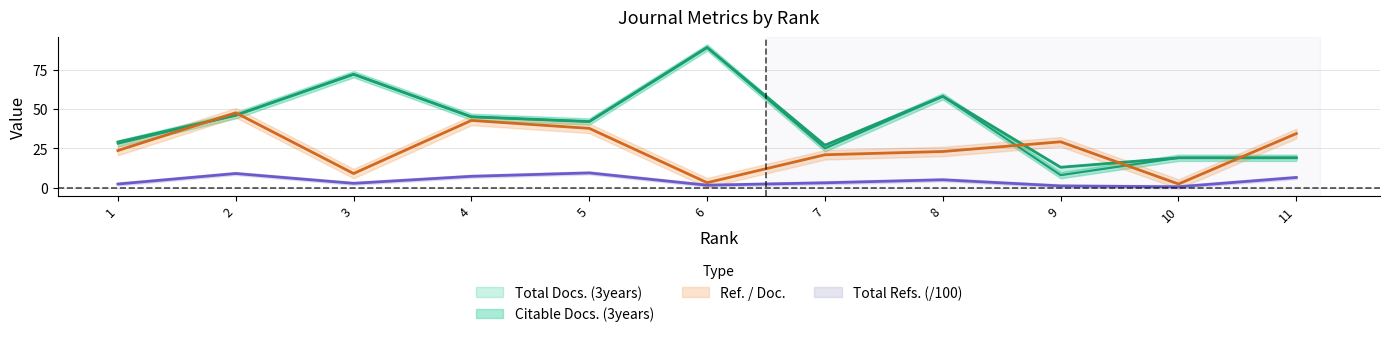

How many lines are shown in the chart?

4